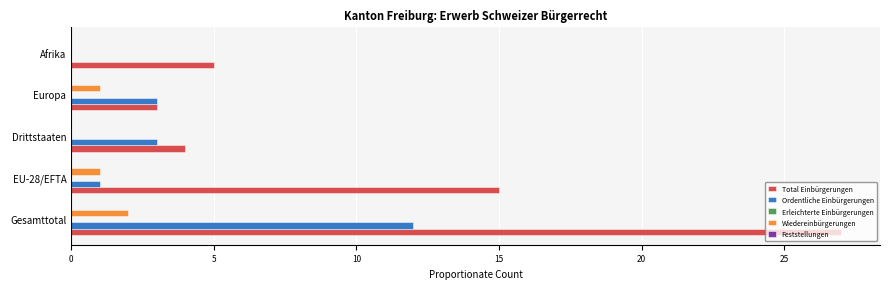

Which series changed the most between Gesamttotal and Drittstaaten?

Total Einbürgerungen